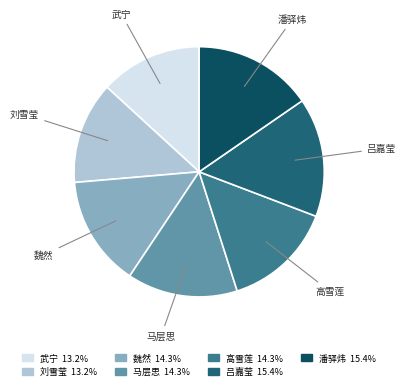

How many segments does this pie chart have?

7